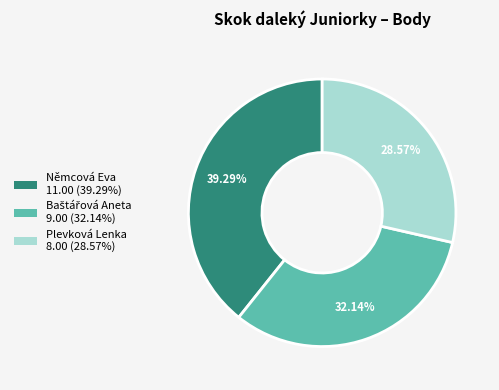

To the nearest percent, what is the average slice percentage?

33%